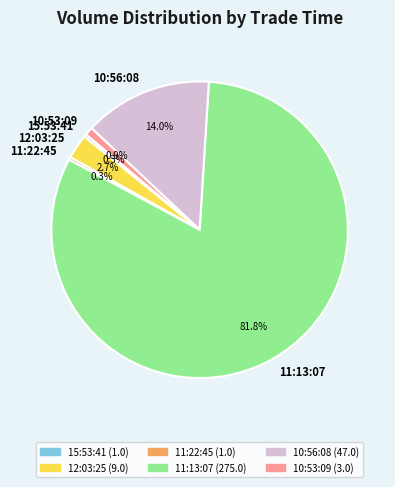

Is it true that 11:13:07 is 89% of the pie?

False